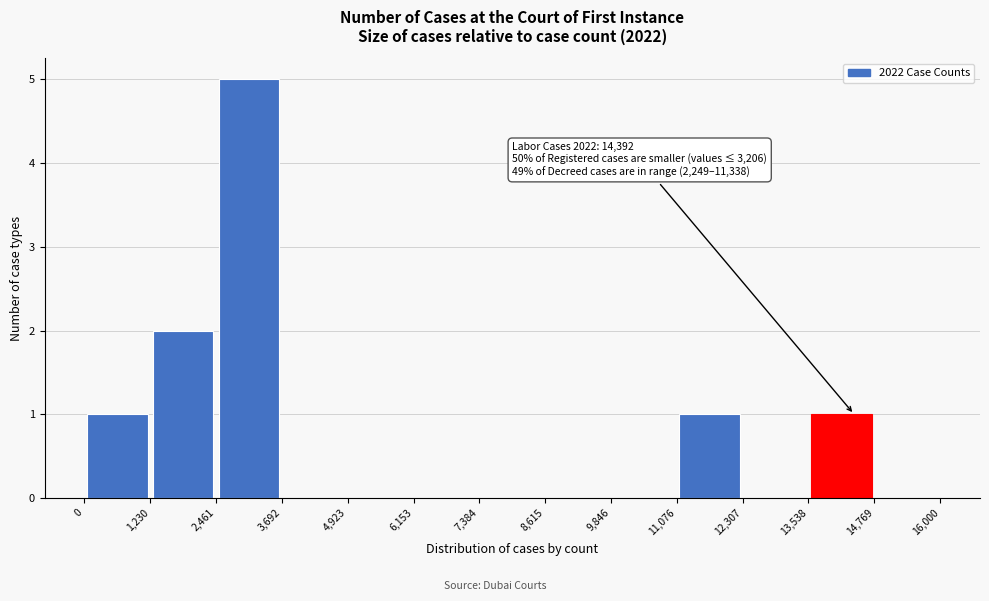

Over which range of the x-axis is the bar tallest?

2,461 to 3,692